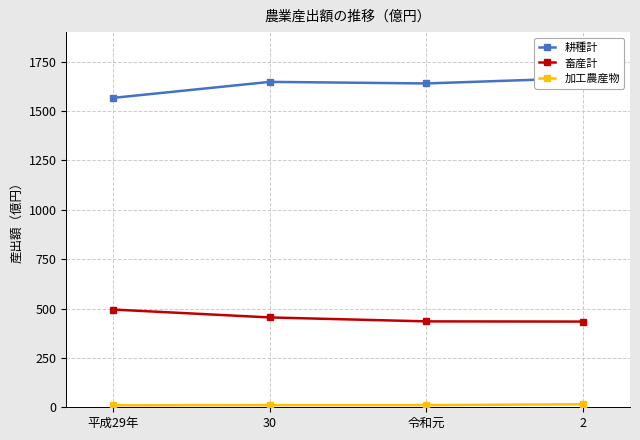

What is the minimum value for 耕種計?

1567